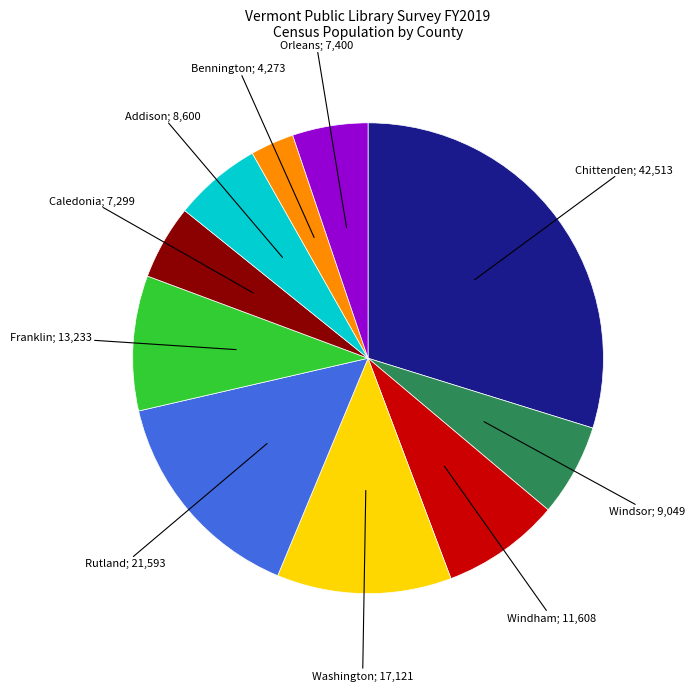

Does any single category account for the majority?

No